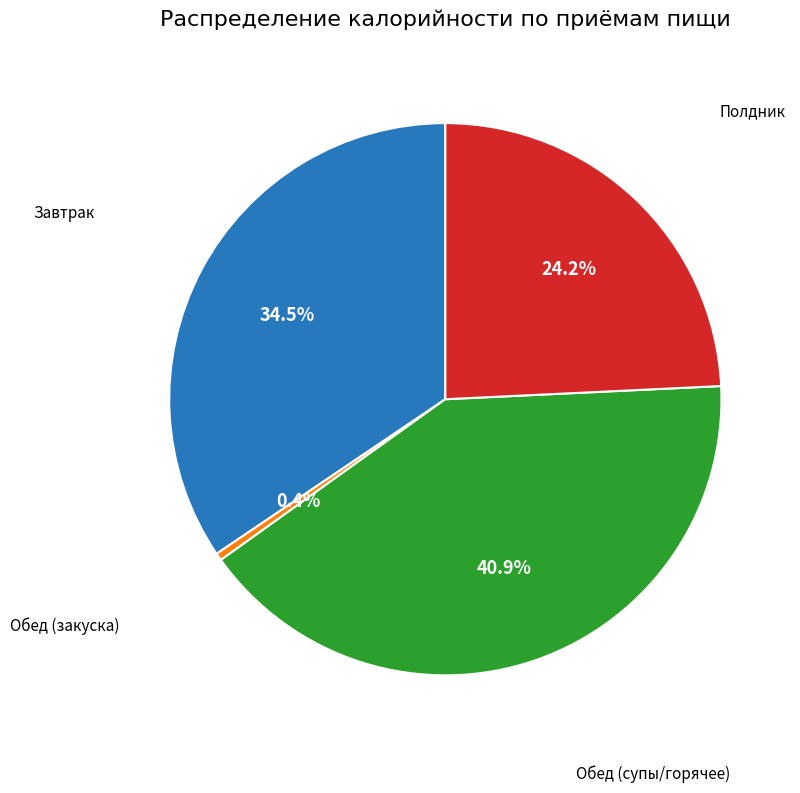

Combined, what portion of the pie is Обед (супы/горячее) and Обед (закуска)?

41.3%